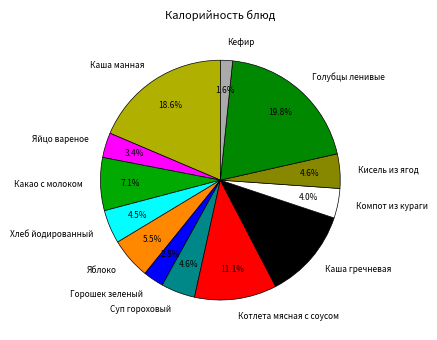

Which category has the biggest portion of the pie?

Голубцы ленивые